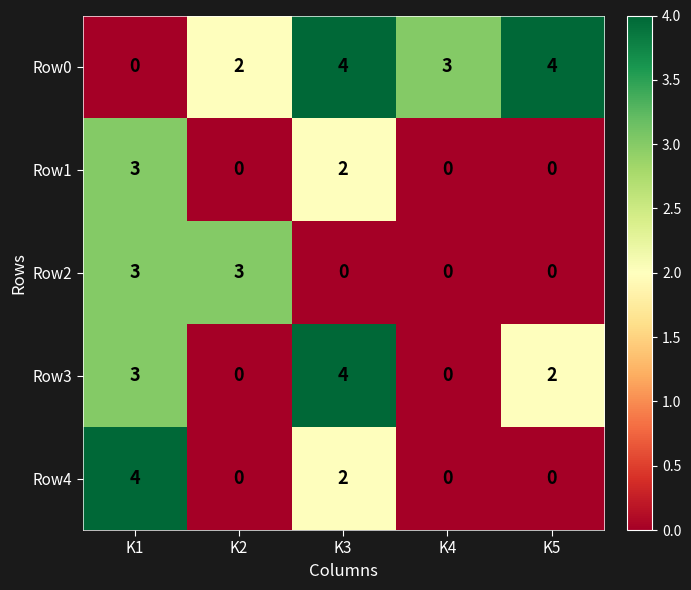

What is the sum of the Row1 values at K1 and K5?

3